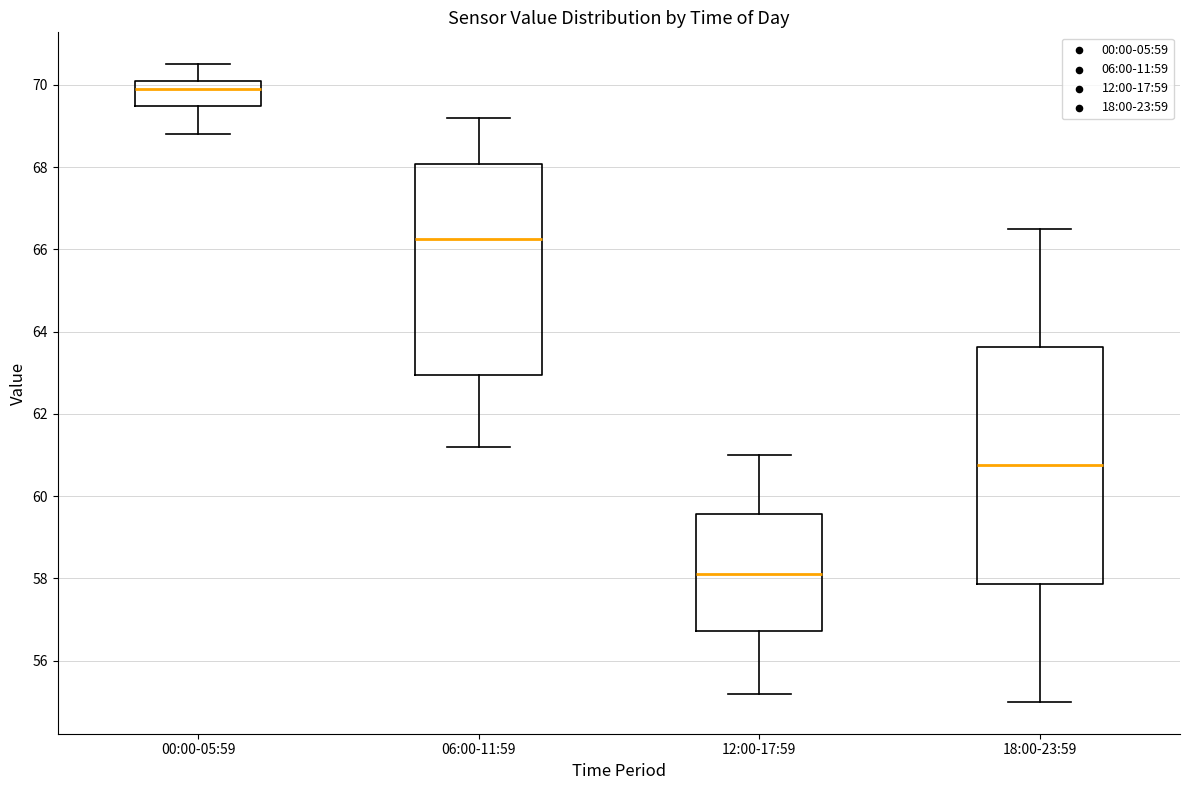

Which box is the tallest, from its lower edge to its upper edge?

18:00-23:59